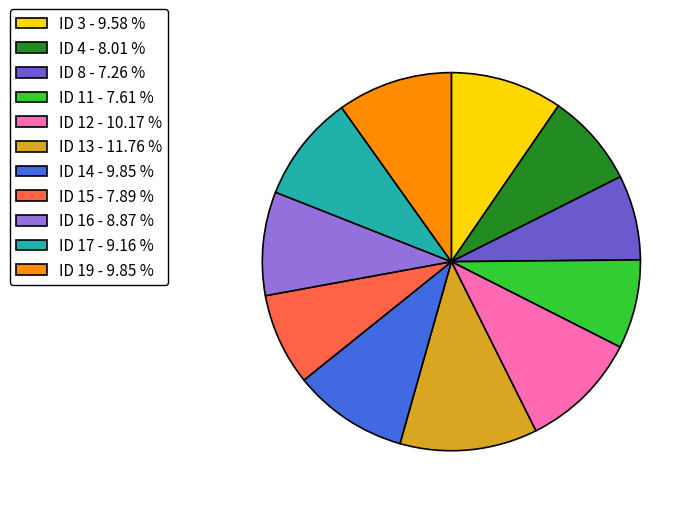

How many segments does this pie chart have?

11